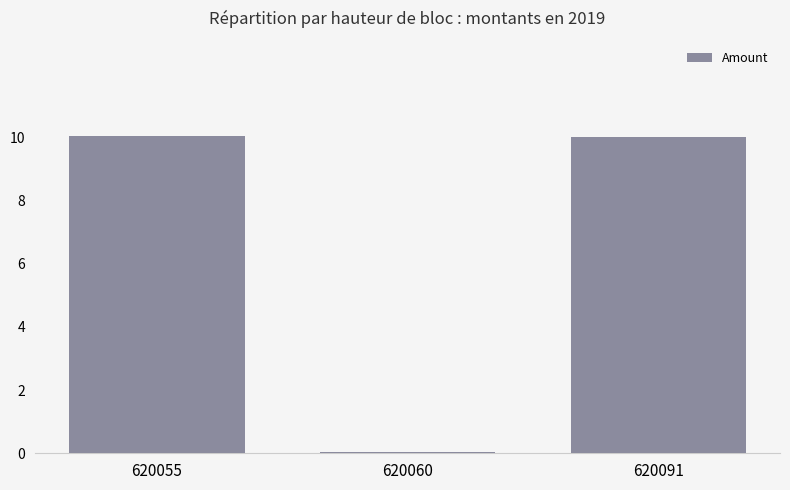

How many bars are there in total?

3